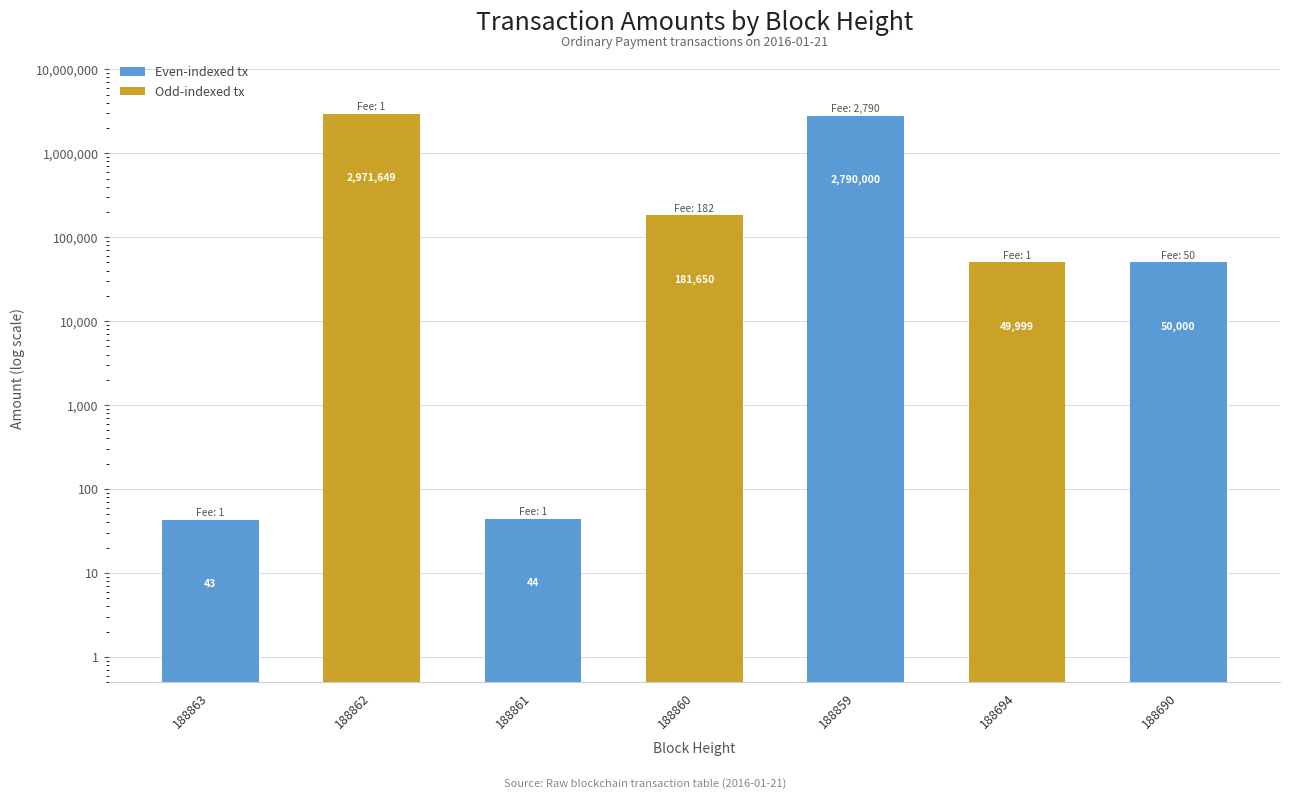

Rank the categories by value from lowest to highest.

188863, 188861, 188694, 188690, 188860, 188859, 188862